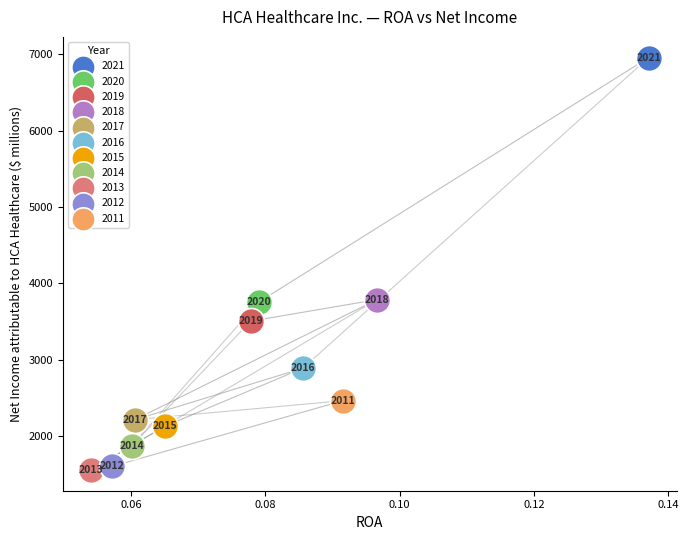

Which series contains the lowest Y value?

2013